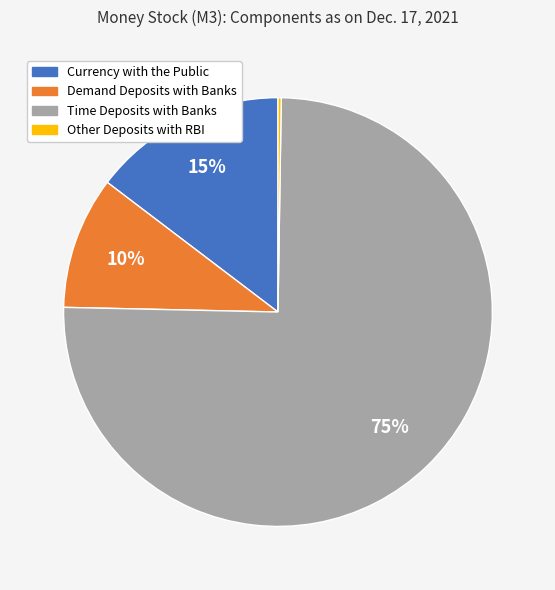

The Demand Deposits with Banks slice represents 10% of the pie. True or false?

True